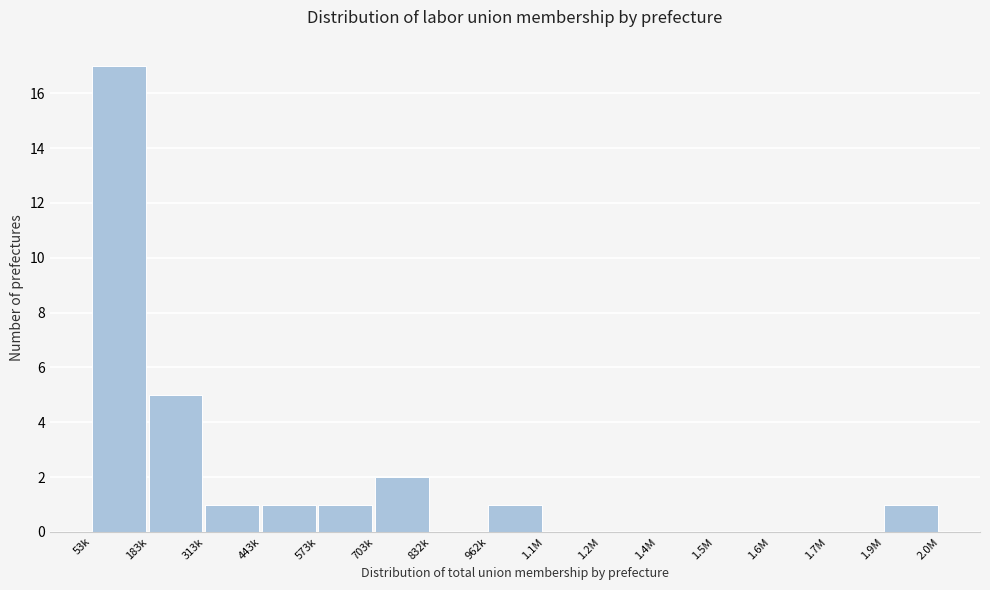

Reading left to right, what are all the values shown in this chart?

53k=17	183k=5	313k=1	443k=1	573k=1	703k=2	832k=0	962k=1	1.1M=0	1.2M=0	1.4M=0	1.5M=0	1.6M=0	1.7M=0	1.9M=1